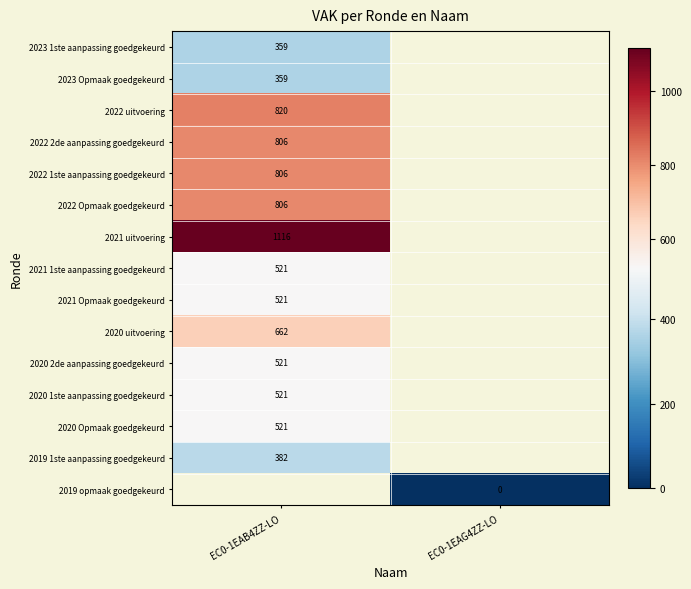

What is the lowest value of the 2022 Opmaak goedgekeurd series?

806.0